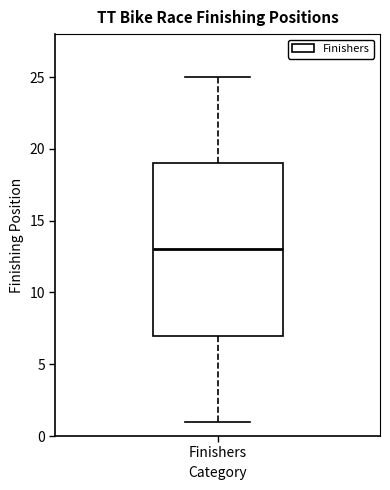

Read this box plot against the y-axis: the position of the median line, the range covered by the box, and the ends of both whiskers. The values are not printed on the chart, so give them approximately, as read against the axis.

median 13, box 7 to 19, whiskers 1 to 25